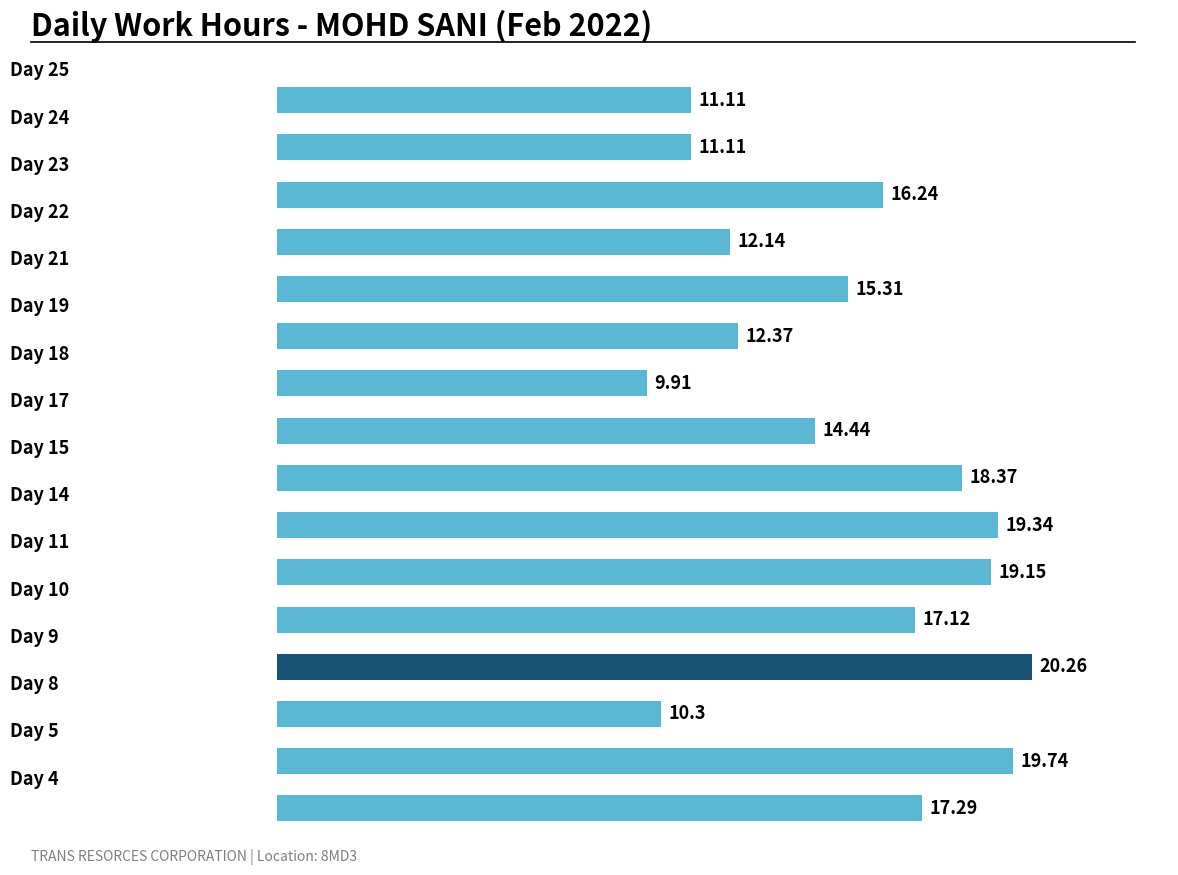

What is the difference between the maximum and second lowest values?

10.0